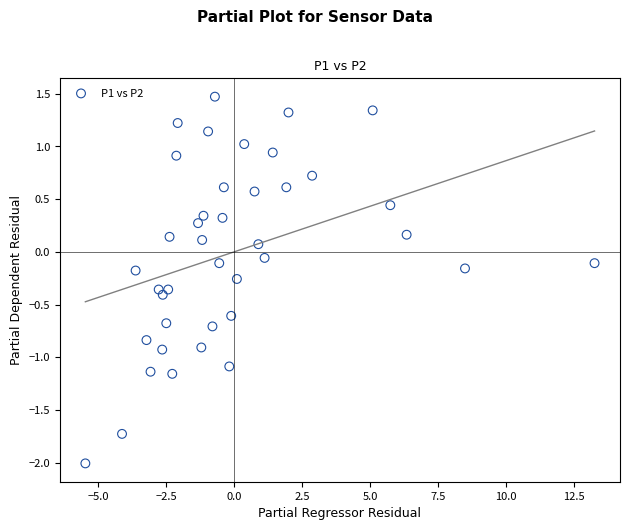

What is the range of Y values (max minus min)?

3.5